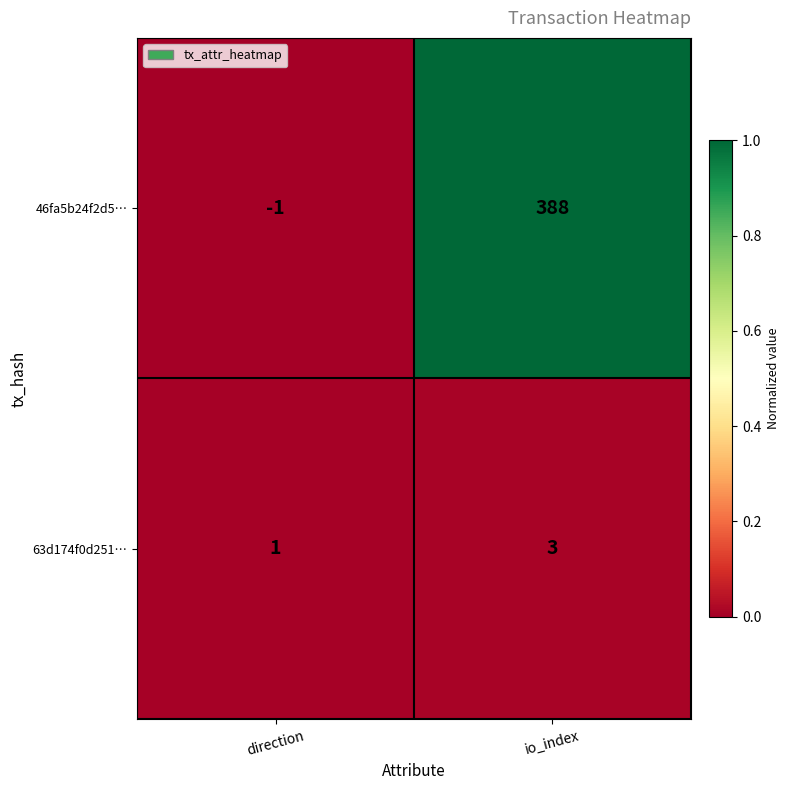

True or false: 63d174f0d251… has a value of 4 at io_index.

False